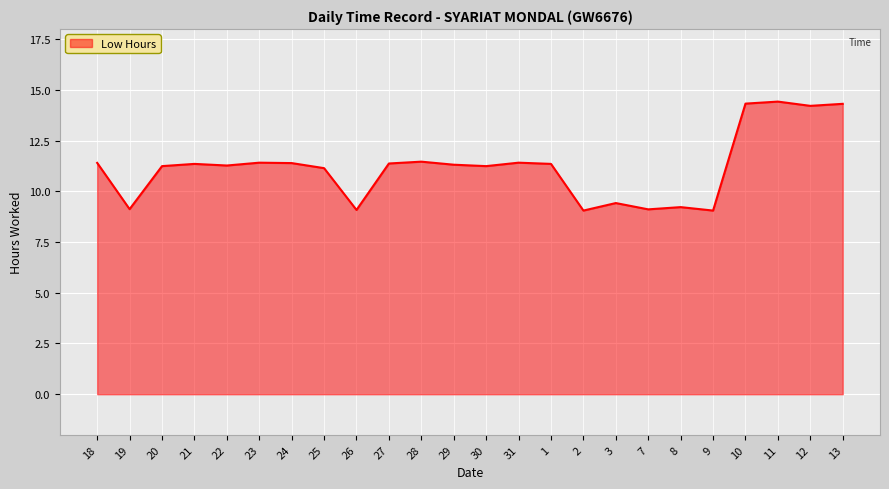

What is the difference between the values at 3 and 11?

5.0